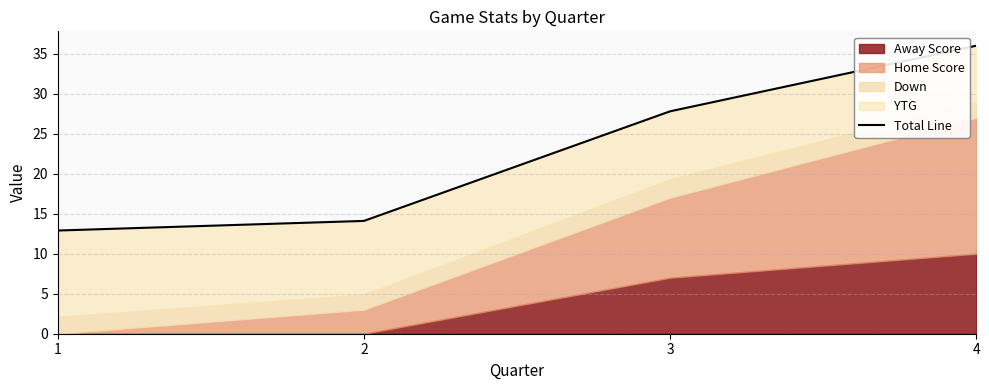

What is the difference between the values at 3 and 2?

13.7